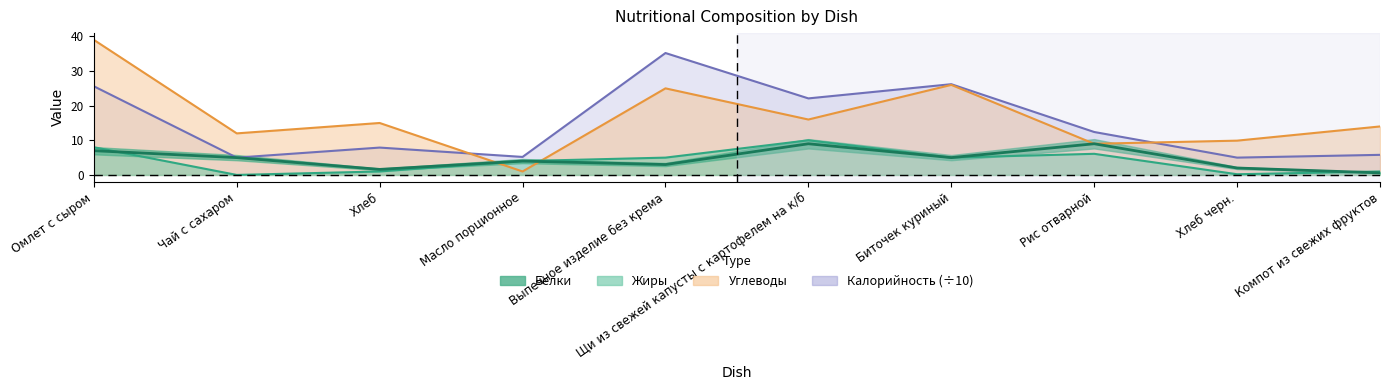

Which has a higher value, Омлет с сыром or Компот из свежих фруктов?

Омлет с сыром